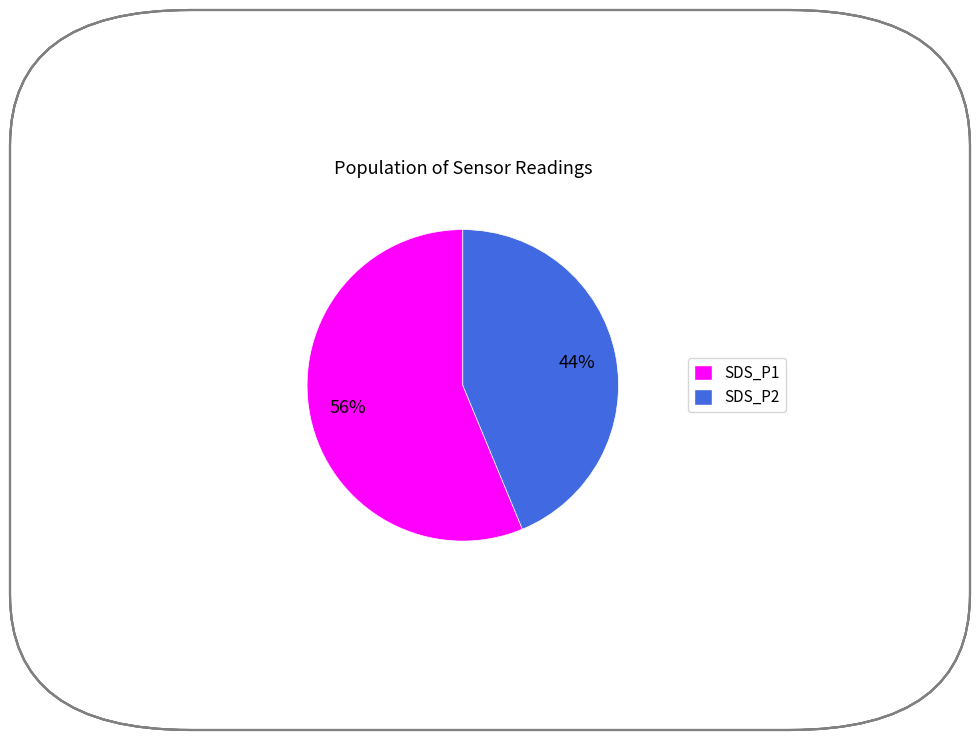

Which slice is the largest?

SDS_P1